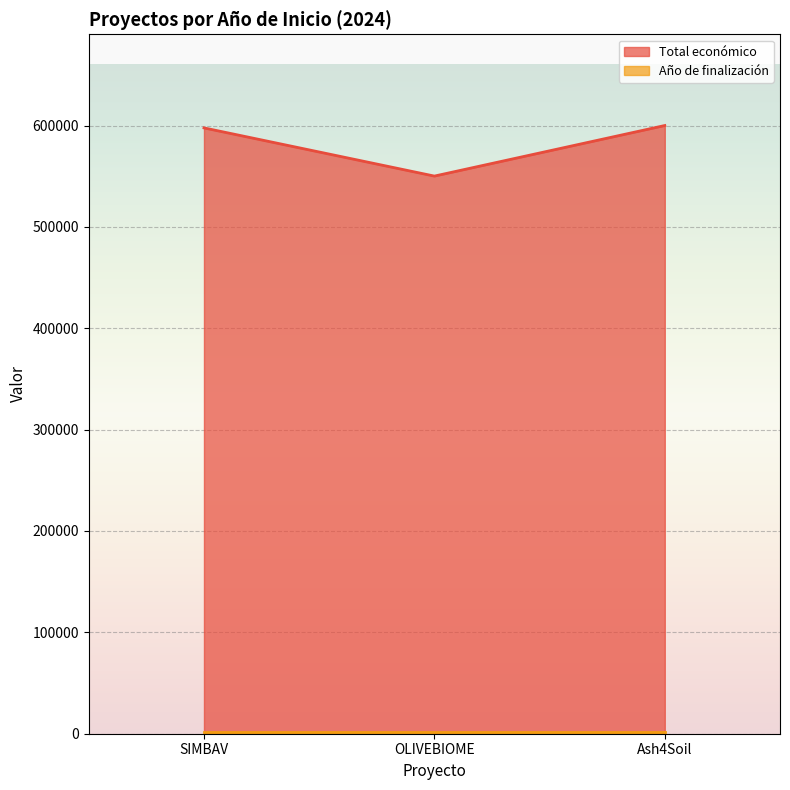

What position from the left is SIMBAV?

1